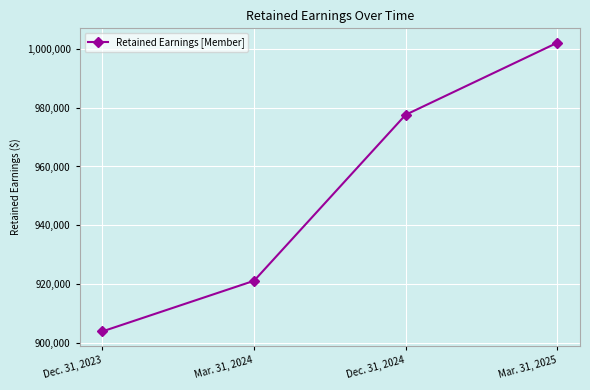

Rank the categories by value from highest to lowest.

Mar. 31, 2025, Dec. 31, 2024, Mar. 31, 2024, Dec. 31, 2023